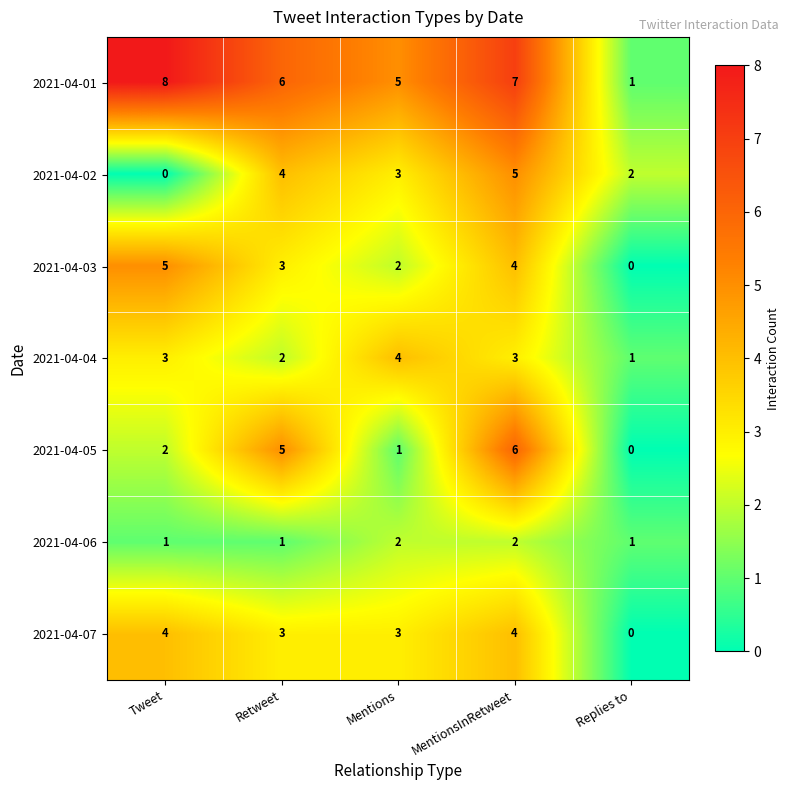

Rank the categories by 2021-04-05 value from lowest to highest.

Replies to, Mentions, Tweet, Retweet, MentionsInRetweet